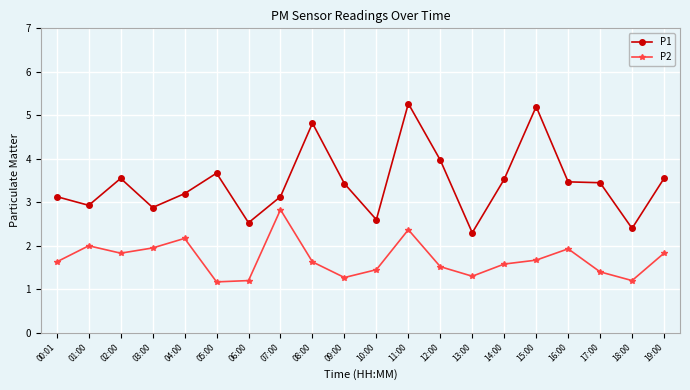

Is it true that P2 equals 1.7 at 05:00?

False